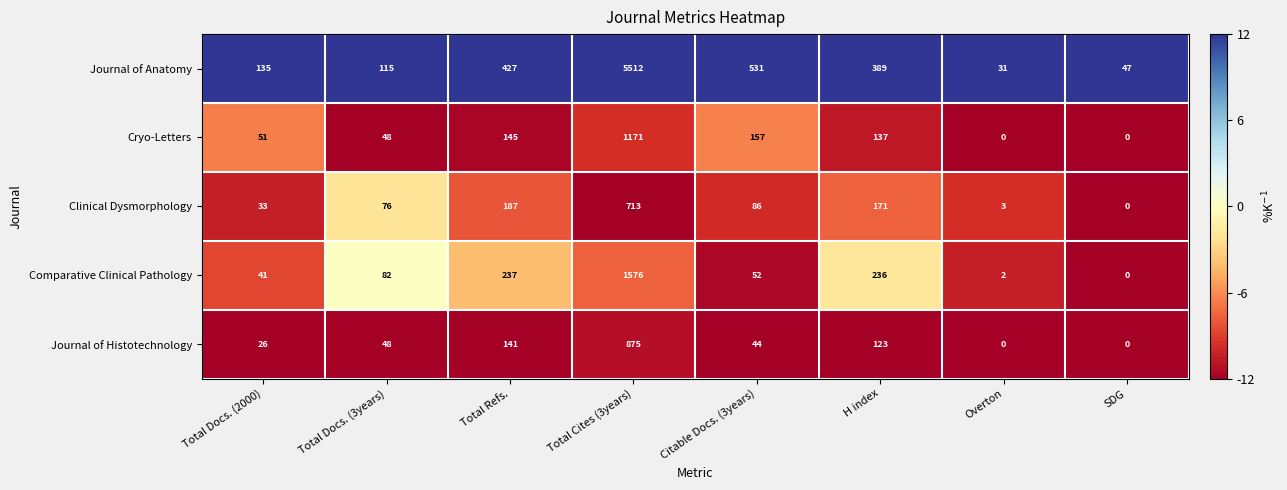

What is the difference between the maximum and second lowest values in the Clinical Dysmorphology series?

710